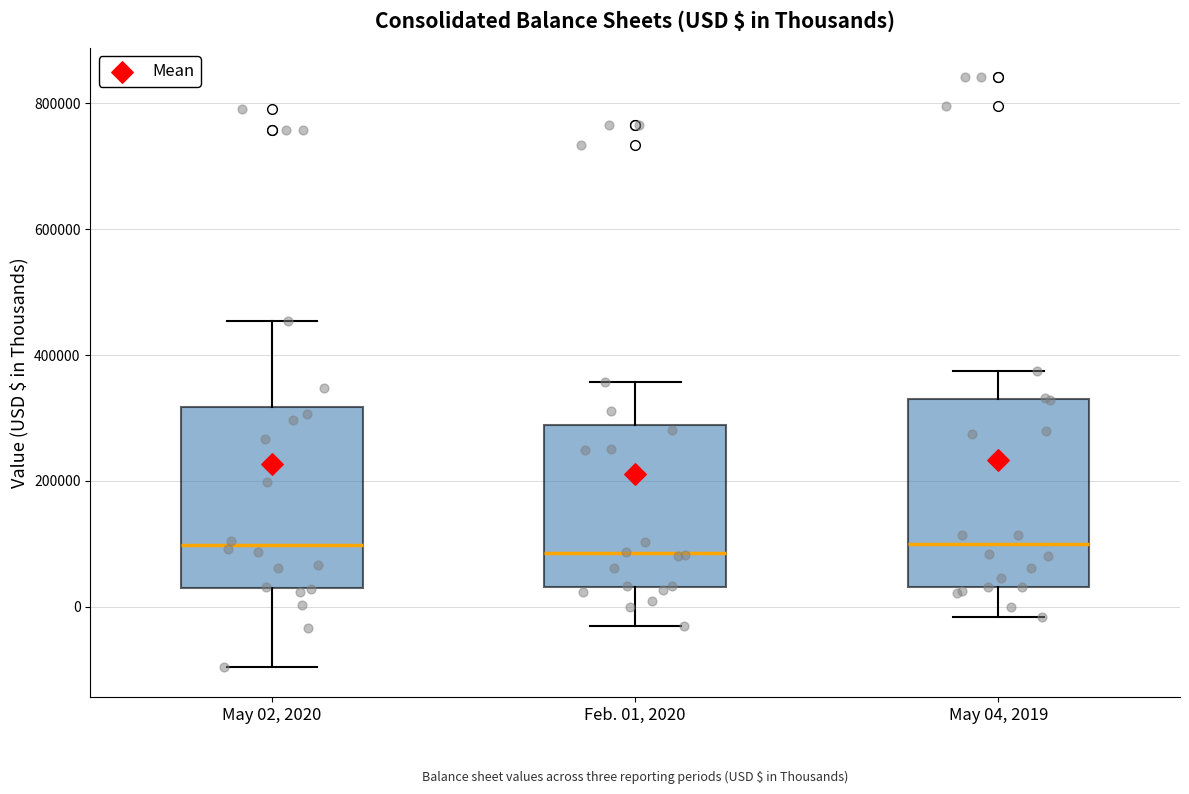

Where is the lower edge of the box for May 02, 2020 on the y-axis? The values are not printed on the chart, so give them approximately, as read against the axis.

20000